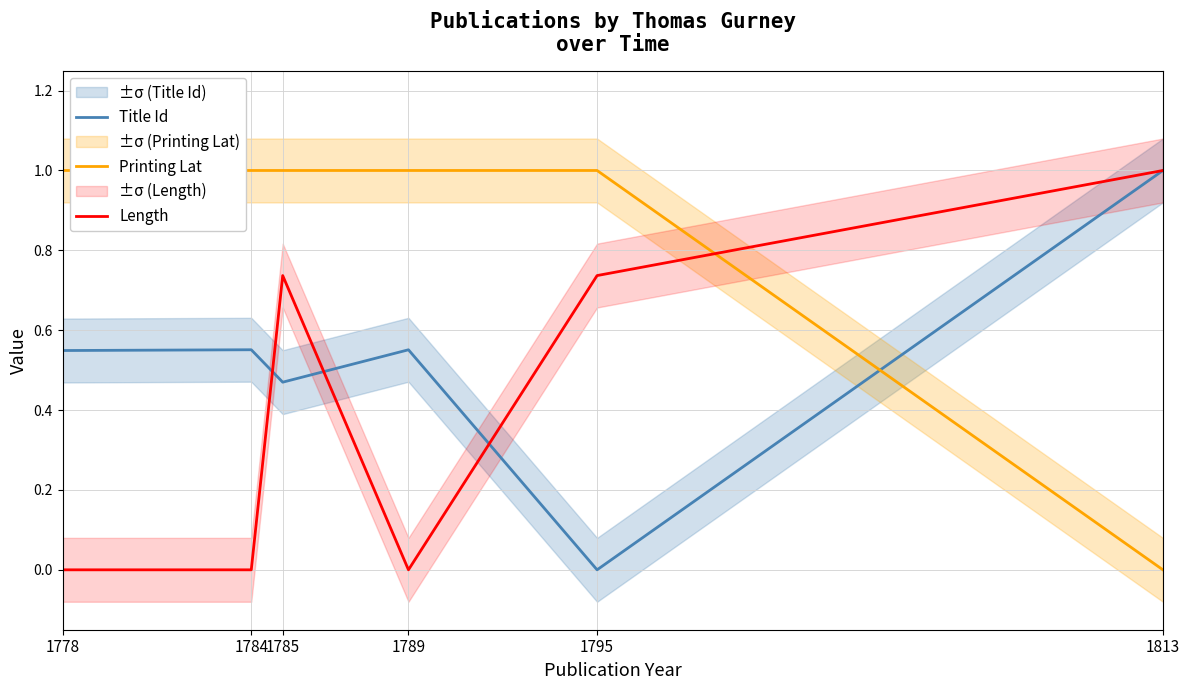

What is the difference between the highest and lowest values at 1778?

1.0